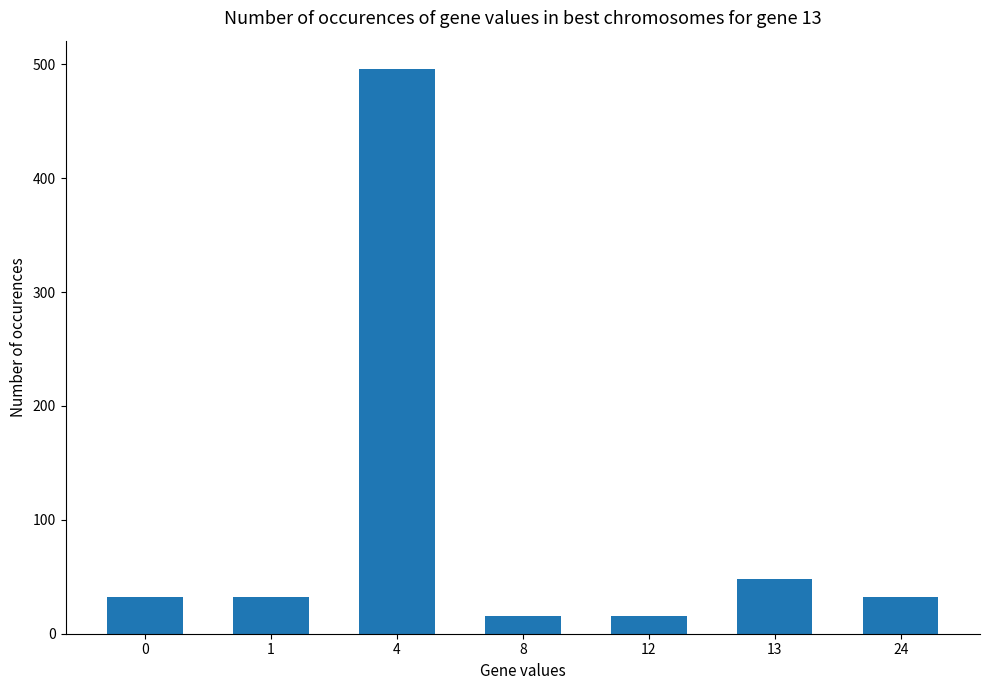

How many series are shown in this chart?

1